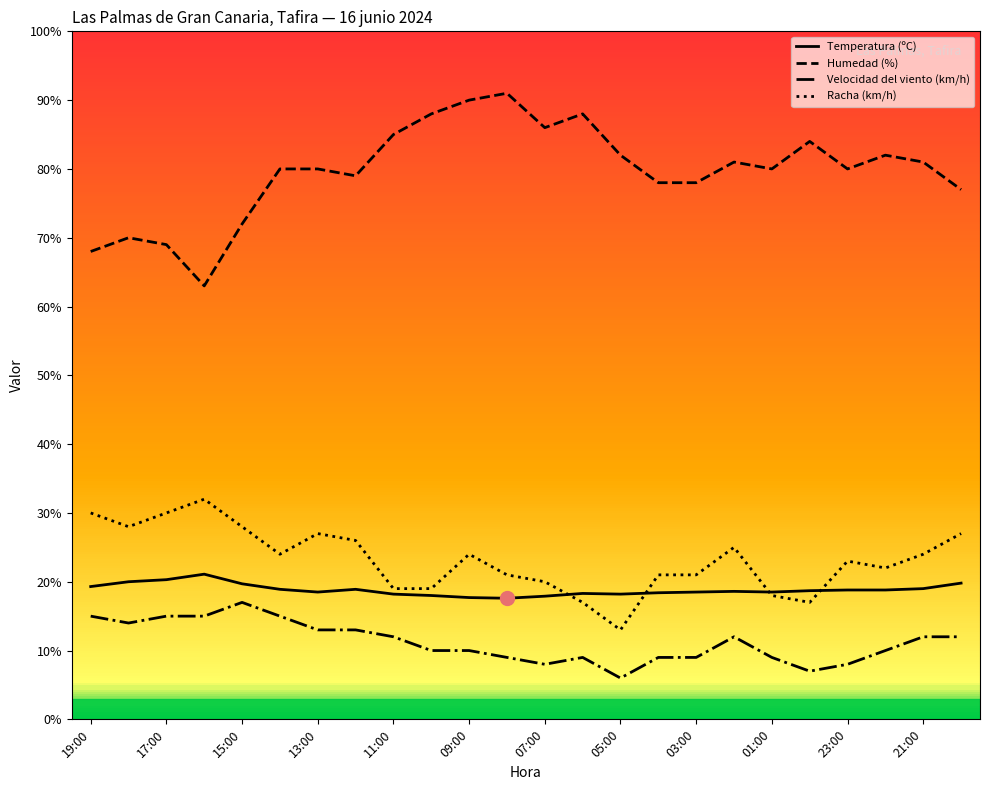

True or false: Temperatura (ºC) and Velocidad del viento (km/h) cross at least once.

False